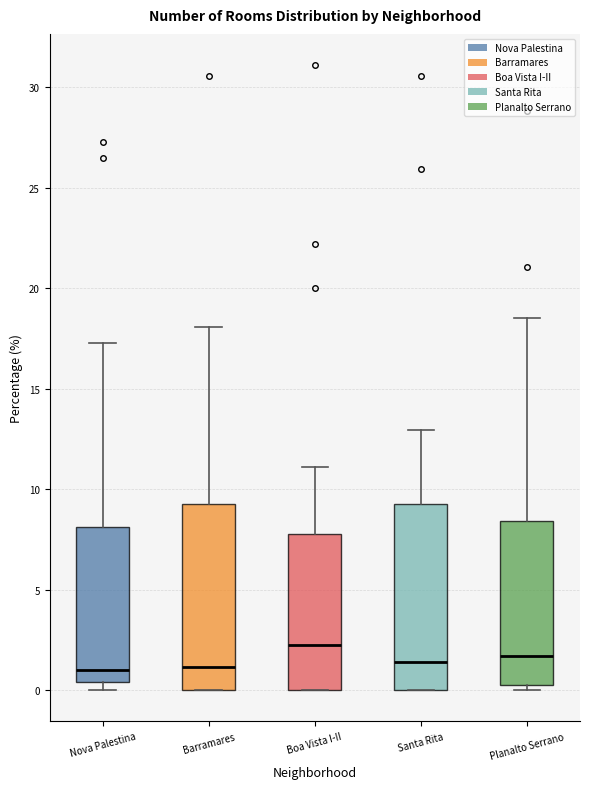

Reading left to right, transcribe this box plot: for each box, give where its median line is, the range the box spans, and where its two whiskers end, as read against the y-axis. The values are not printed on the chart, so give them approximately, as read against the axis.

Nova Palestina: median 1.0, box 0.5 to 8.0, whiskers 0.0 to 17.5
Barramares: median 1.0, box 0.0 to 9.5, whiskers 0.0 to 18.0
Boa Vista I-II: median 2.0, box 0.0 to 8.0, whiskers 0.0 to 11.0
Santa Rita: median 1.5, box 0.0 to 9.5, whiskers 0.0 to 13.0
Planalto Serrano: median 1.5, box 0.0 to 8.5, whiskers 0.0 (just below the box's lower edge) to 18.5